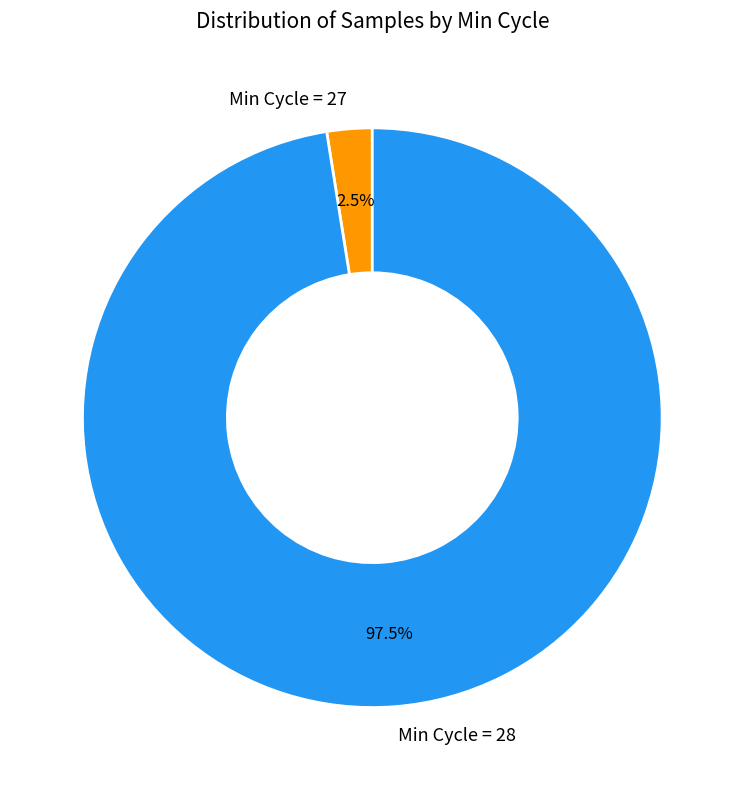

Do Min Cycle = 28 and Min Cycle = 27 together represent more than half of the pie?

Yes